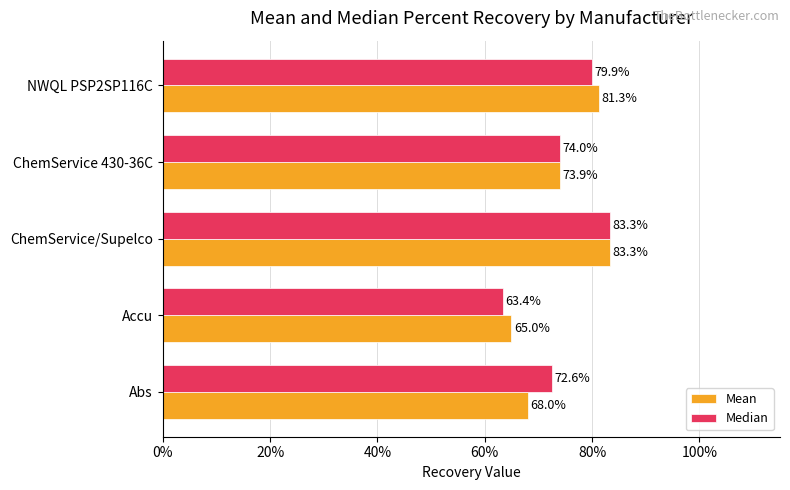

List the series in order of their peak value, lowest first.

Mean, Median